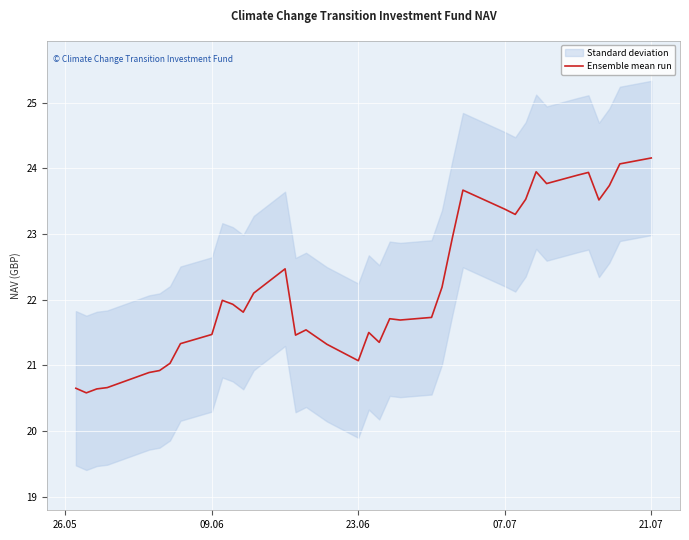

The value at 7 is 35.9. True or false?

False